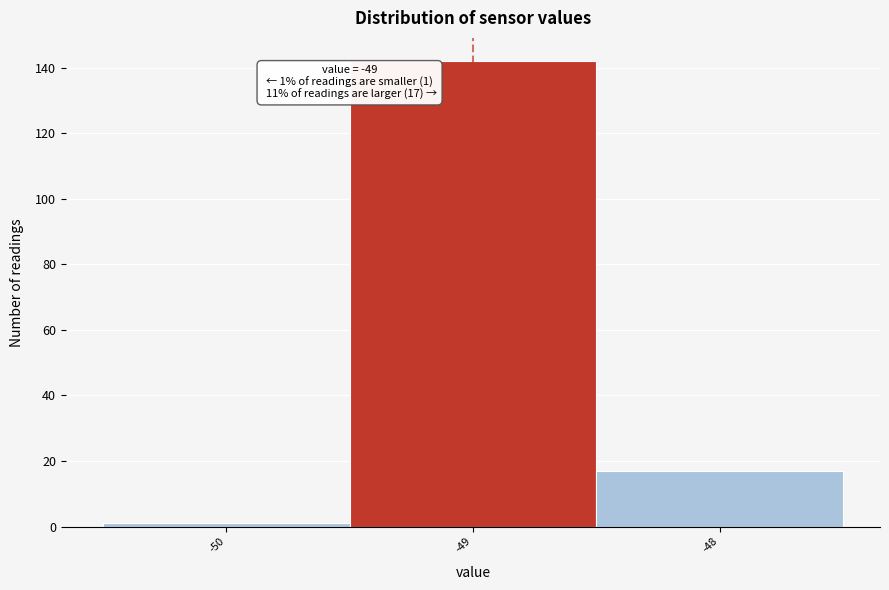

Over which range of the x-axis is the bar tallest?

-49.5 to -48.5